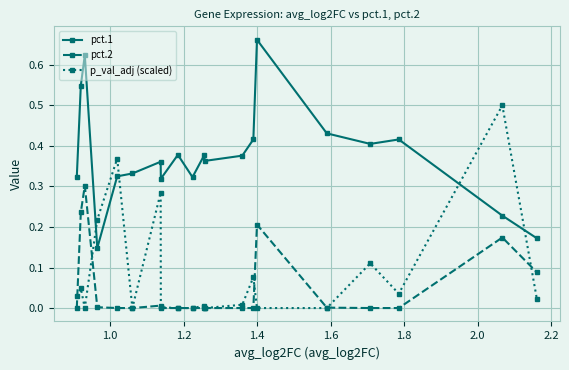

In pct.1, how many points are lower than both neighbors (excluding endpoints)?

5